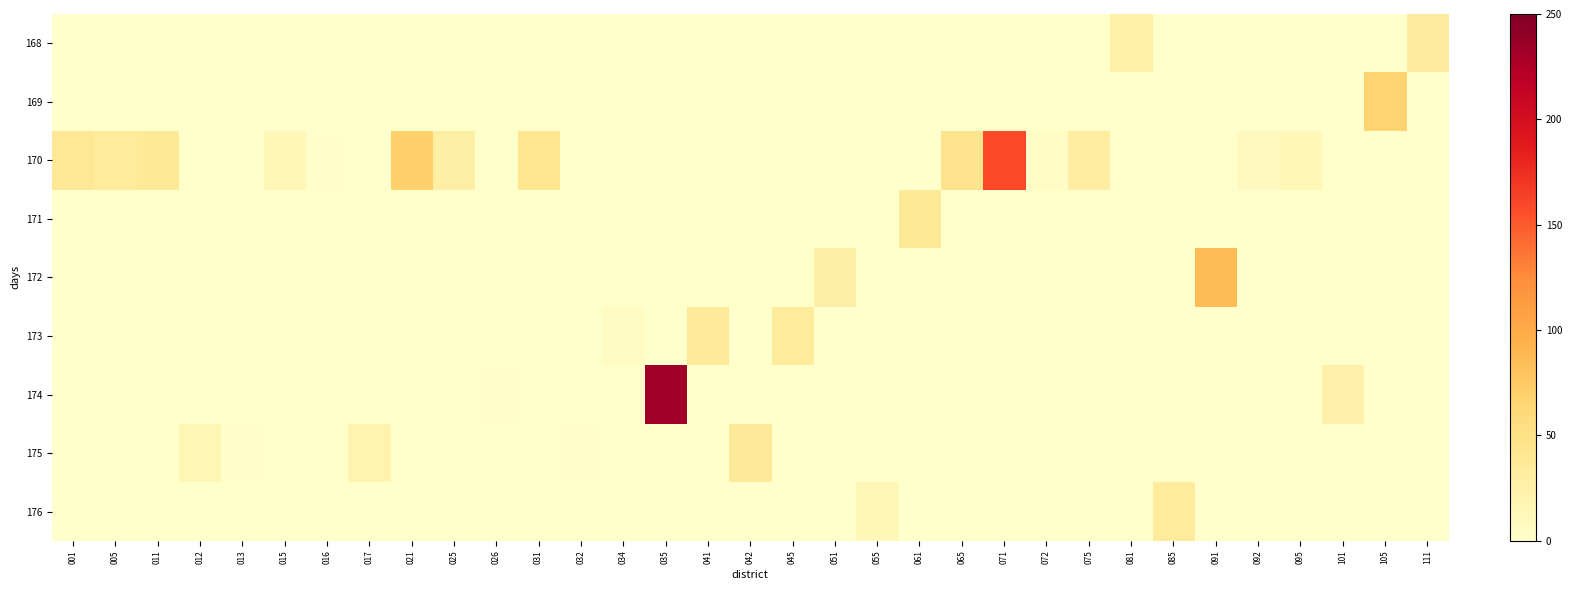

Which series has the largest total across all categories?

170